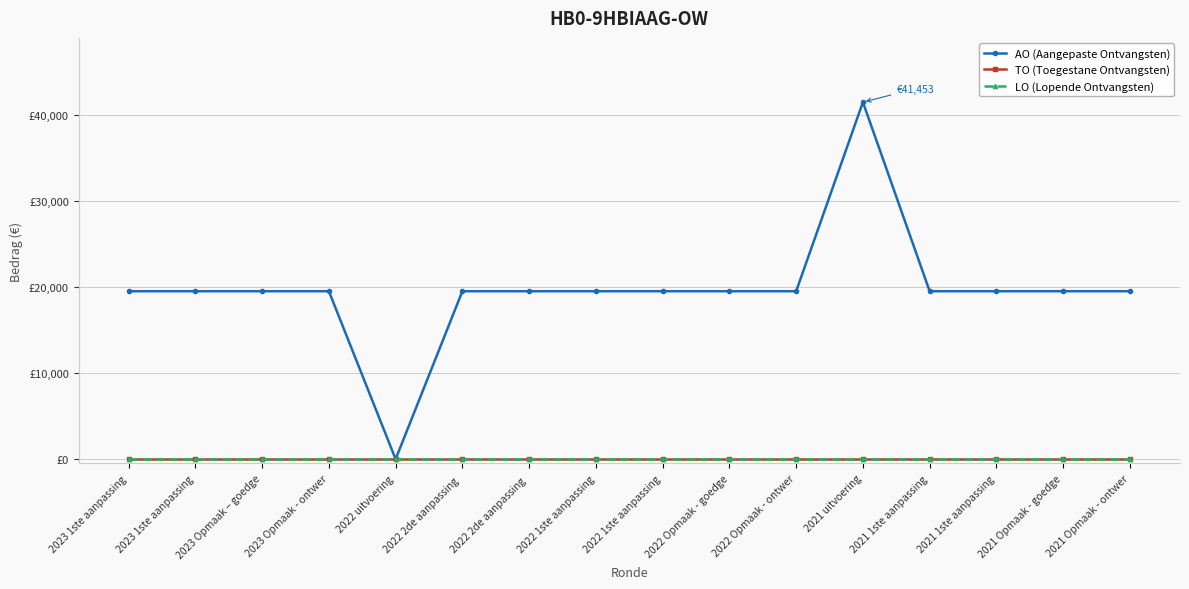

Does the chart have visible grid lines?

Yes